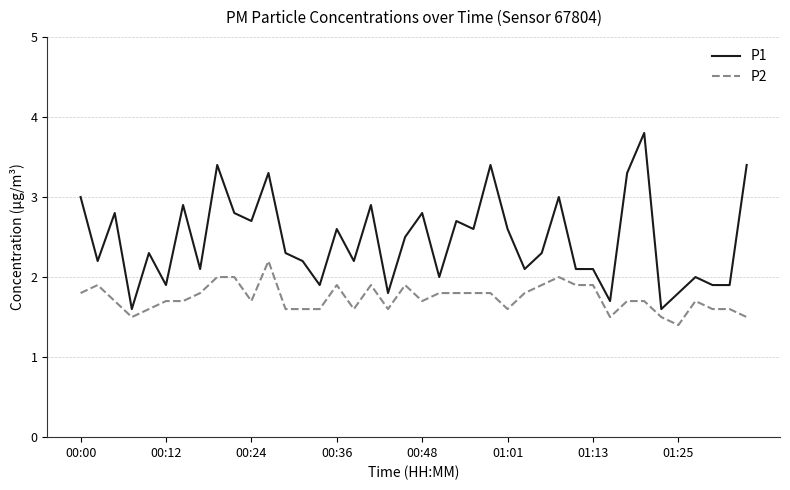

Reading right to left, extract all data points from this chart.

P1: 3.4	1.9	1.9	2.0	1.8	1.6	3.8	3.3	1.7	2.1	2.1	3.0	2.3	2.1	2.6	3.4	2.6	2.7	2.0	2.8	2.5	1.8	2.9	2.2	2.6	1.9	2.2	2.3	3.3	2.7	2.8	3.4	2.1	2.9	1.9	2.3	1.6	2.8	2.2	3.0
P2: 1.5	1.6	1.6	1.7	1.4	1.5	1.7	1.7	1.5	1.9	1.9	2.0	1.9	1.8	1.6	1.8	1.8	1.8	1.8	1.7	1.9	1.6	1.9	1.6	1.9	1.6	1.6	1.6	2.2	1.7	2.0	2.0	1.8	1.7	1.7	1.6	1.5	1.7	1.9	1.8